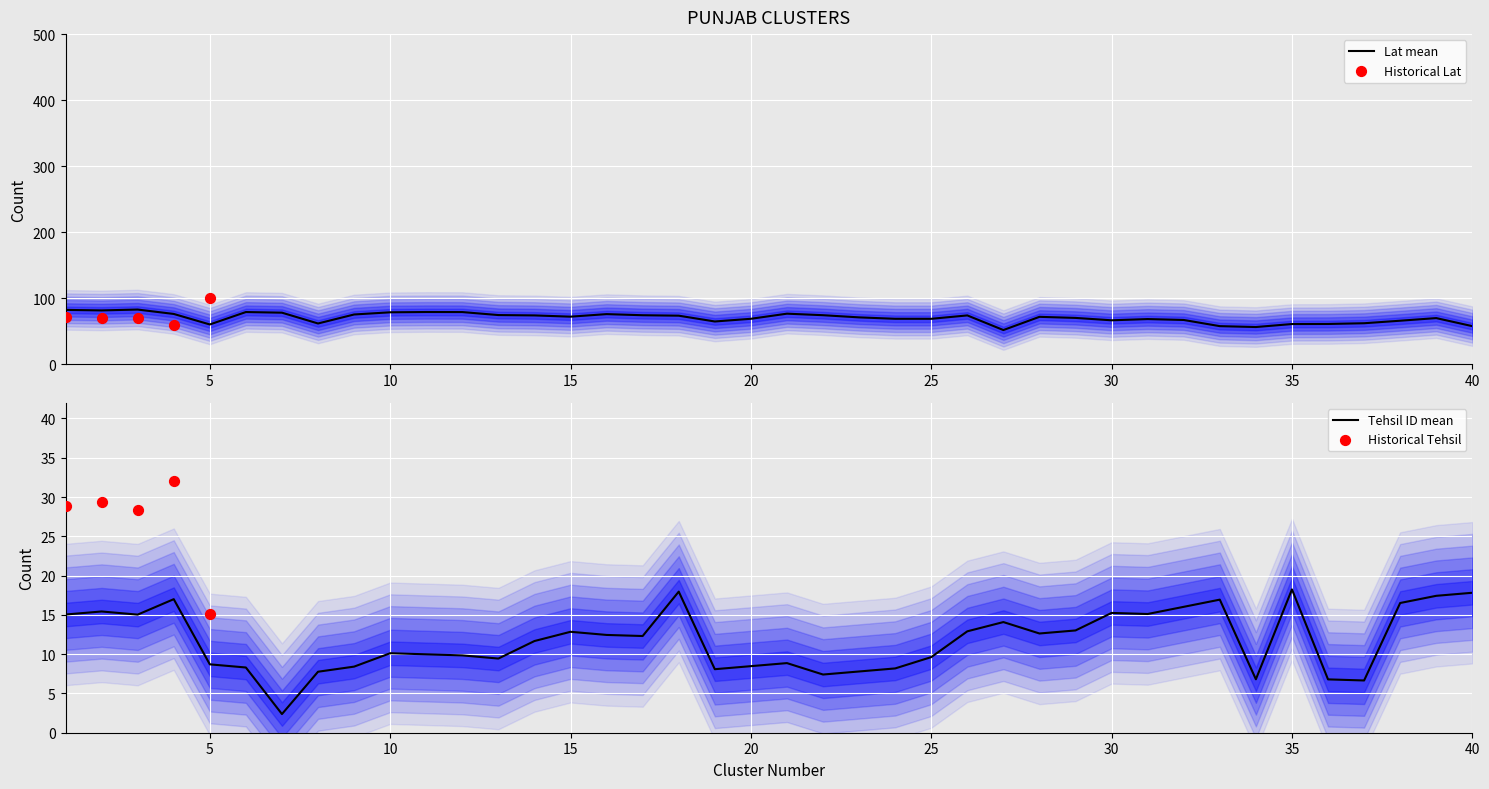

Which series has the widest spread of Y values?

Tehsil ID